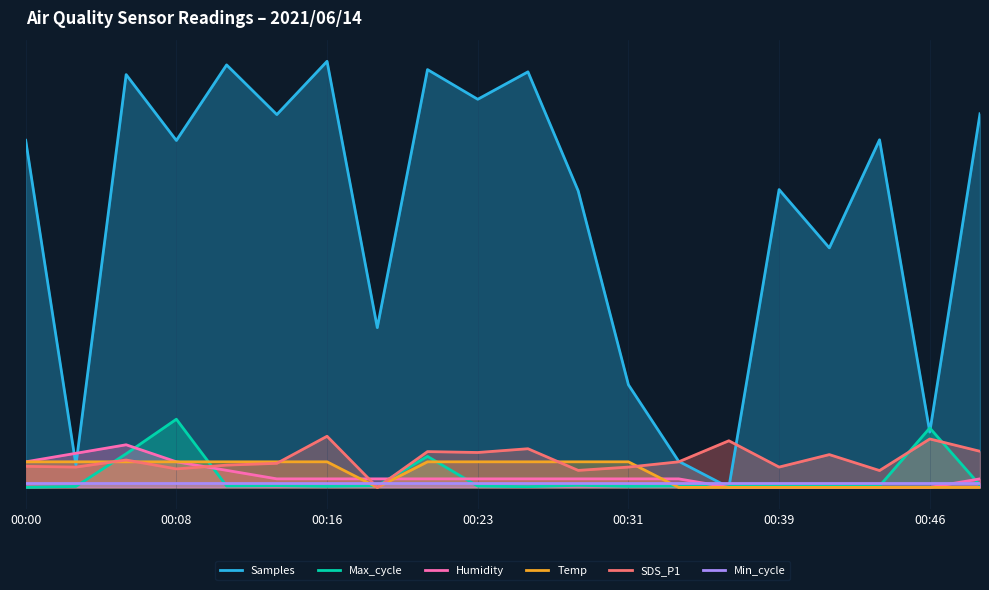

Which series has the largest total across all categories?

Samples